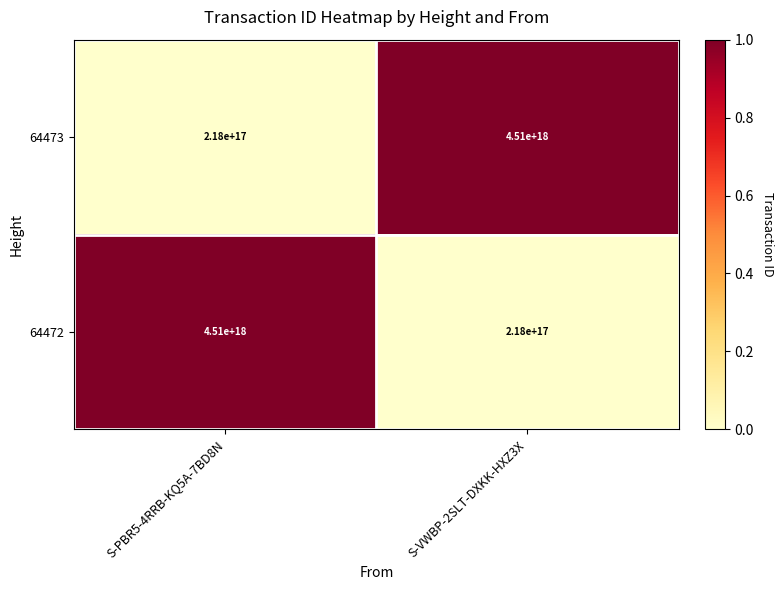

At which label is 64473 closest to 2364000000000000000?

S-PBR5-4RRB-KQ5A-7BD8N